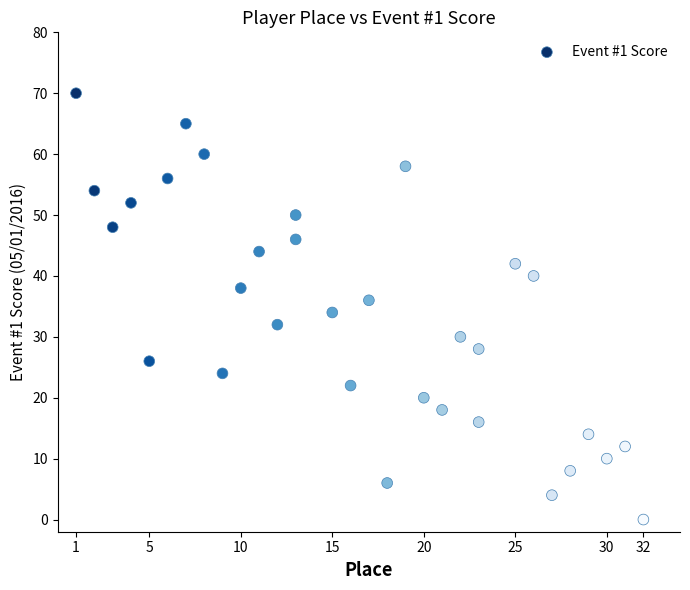

What is the range of X values (max minus min)?

31